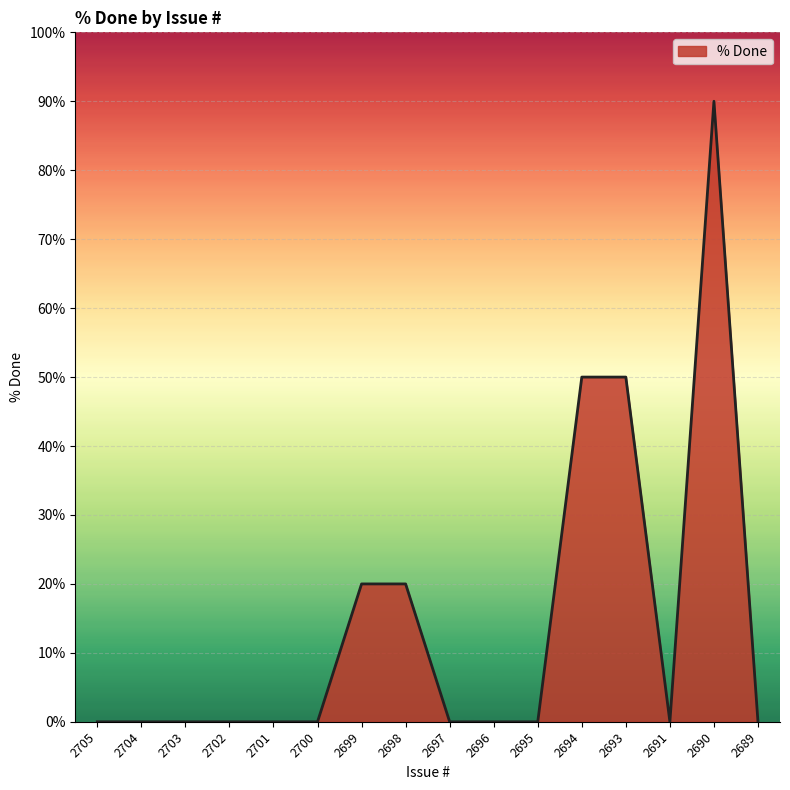

What is the change in value from 2704 to 2699?

+20